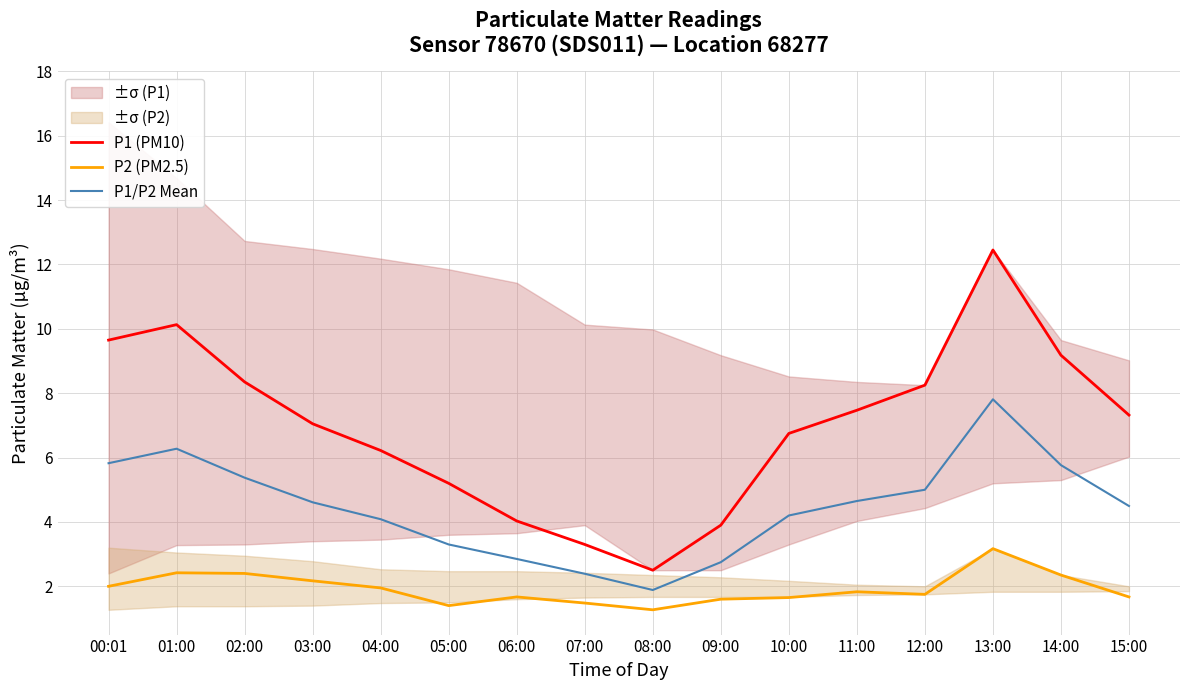

What is the approximate value of P1 (PM10) at 03:00?

7.0